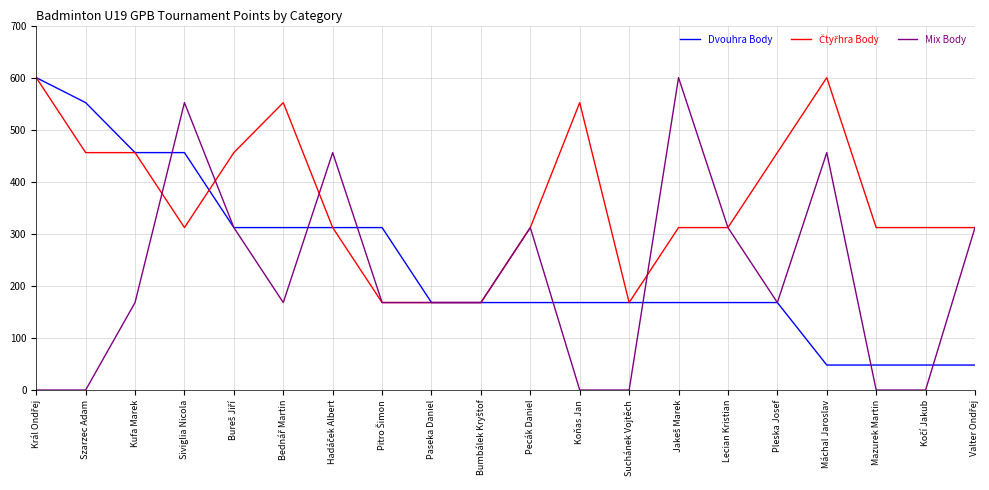

What is the total value across all series at Koňas Jan?

720